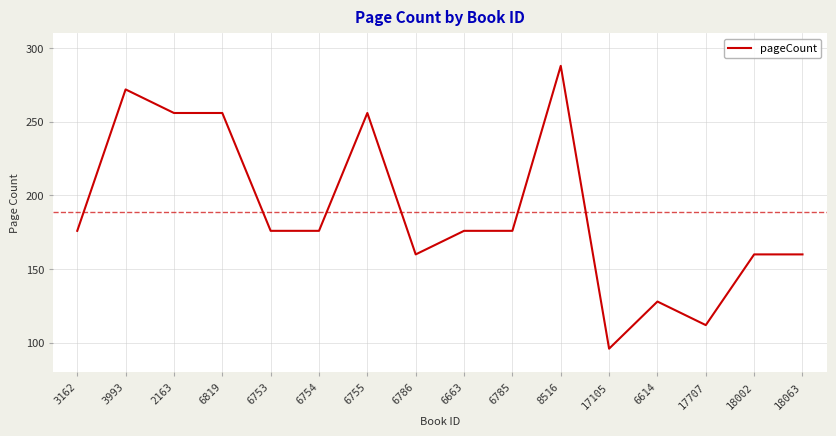

Read the value at 18063.

160